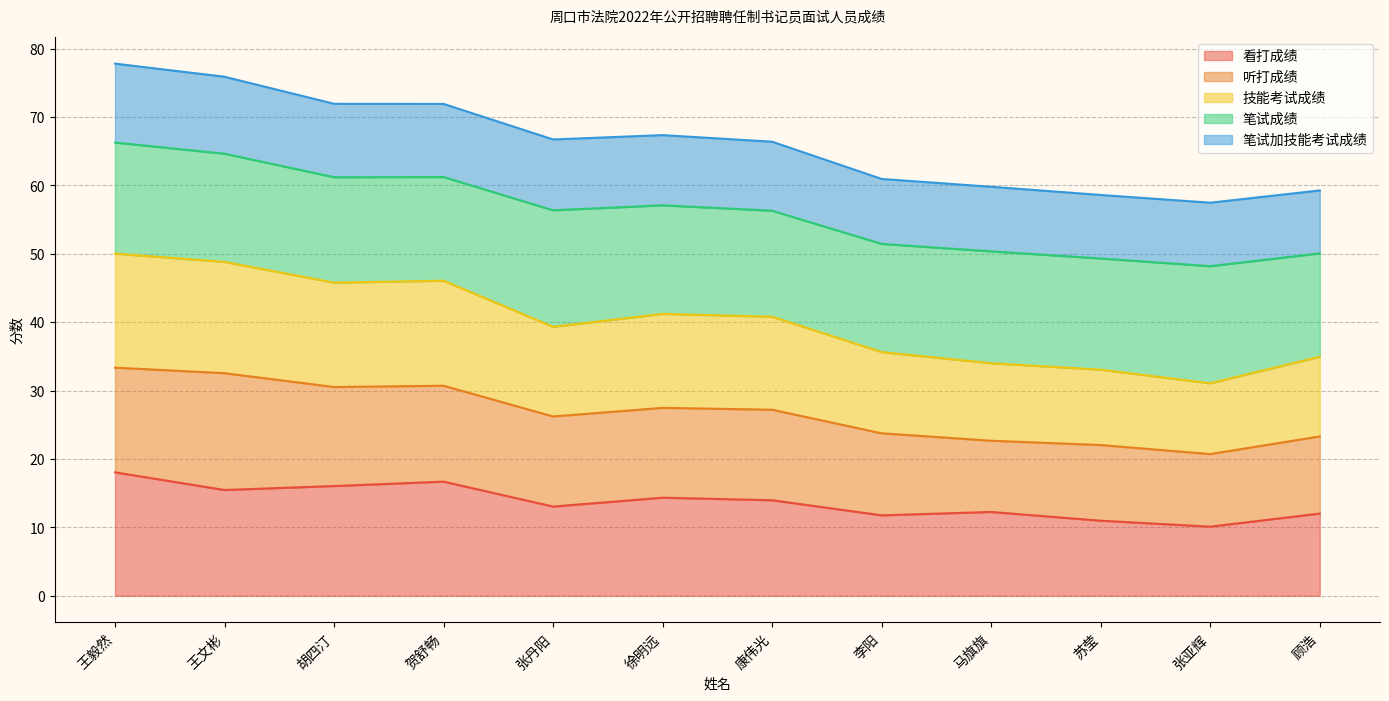

Where is the first local minimum for 技能考试成绩?

胡四汀